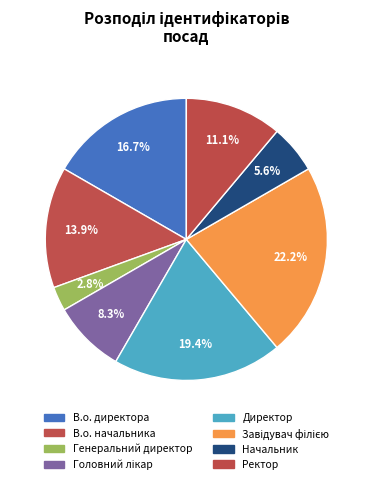

Combined, what portion of the pie is Директор and В.о. начальника?

33.3%